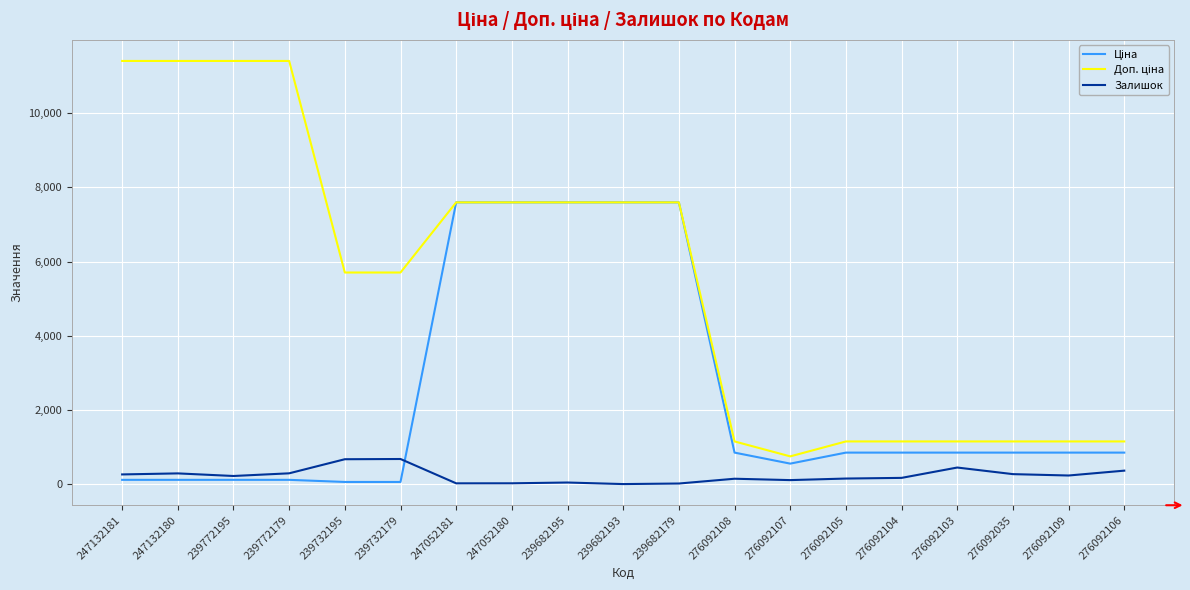

The Залишок series shows 446.0 at 276092103. True or false?

True